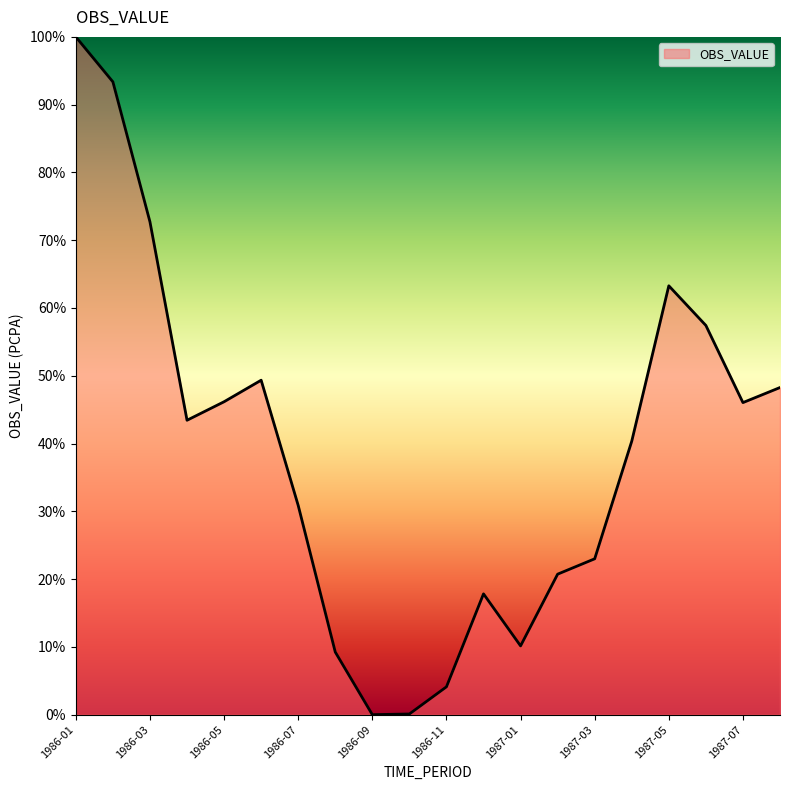

What is the maximum value shown in the chart?

100.0